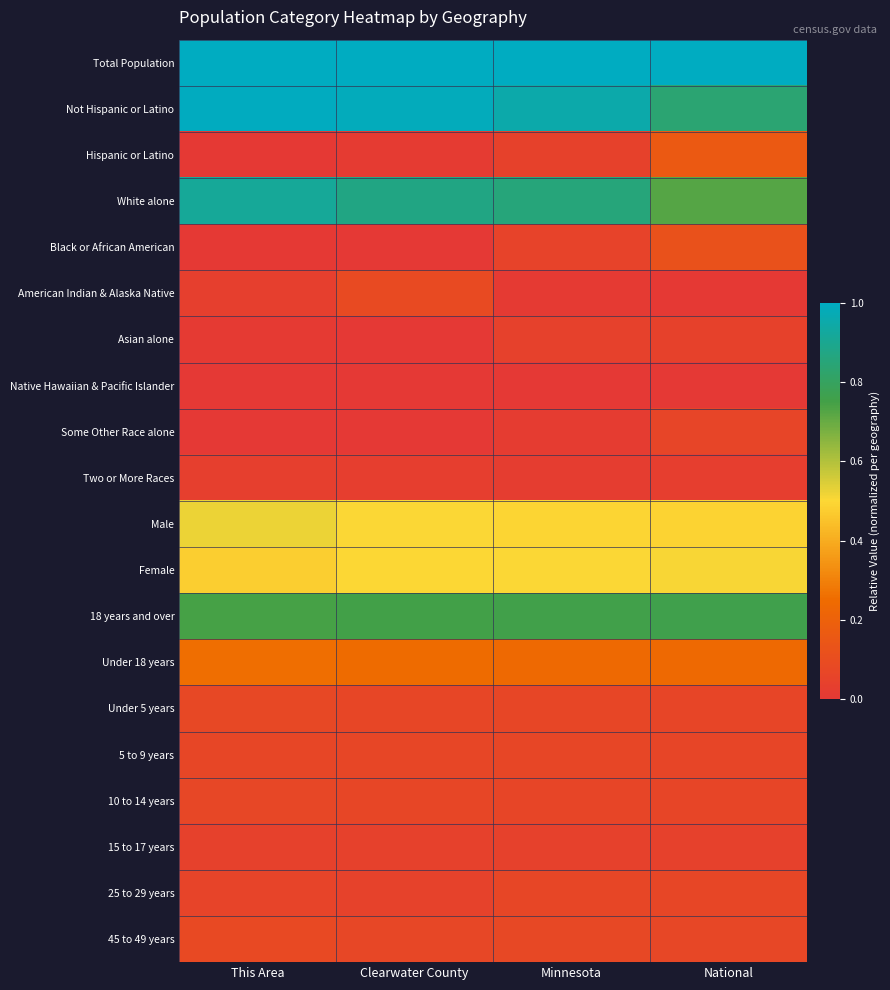

Which series changed the most between This Area and National?

White alone